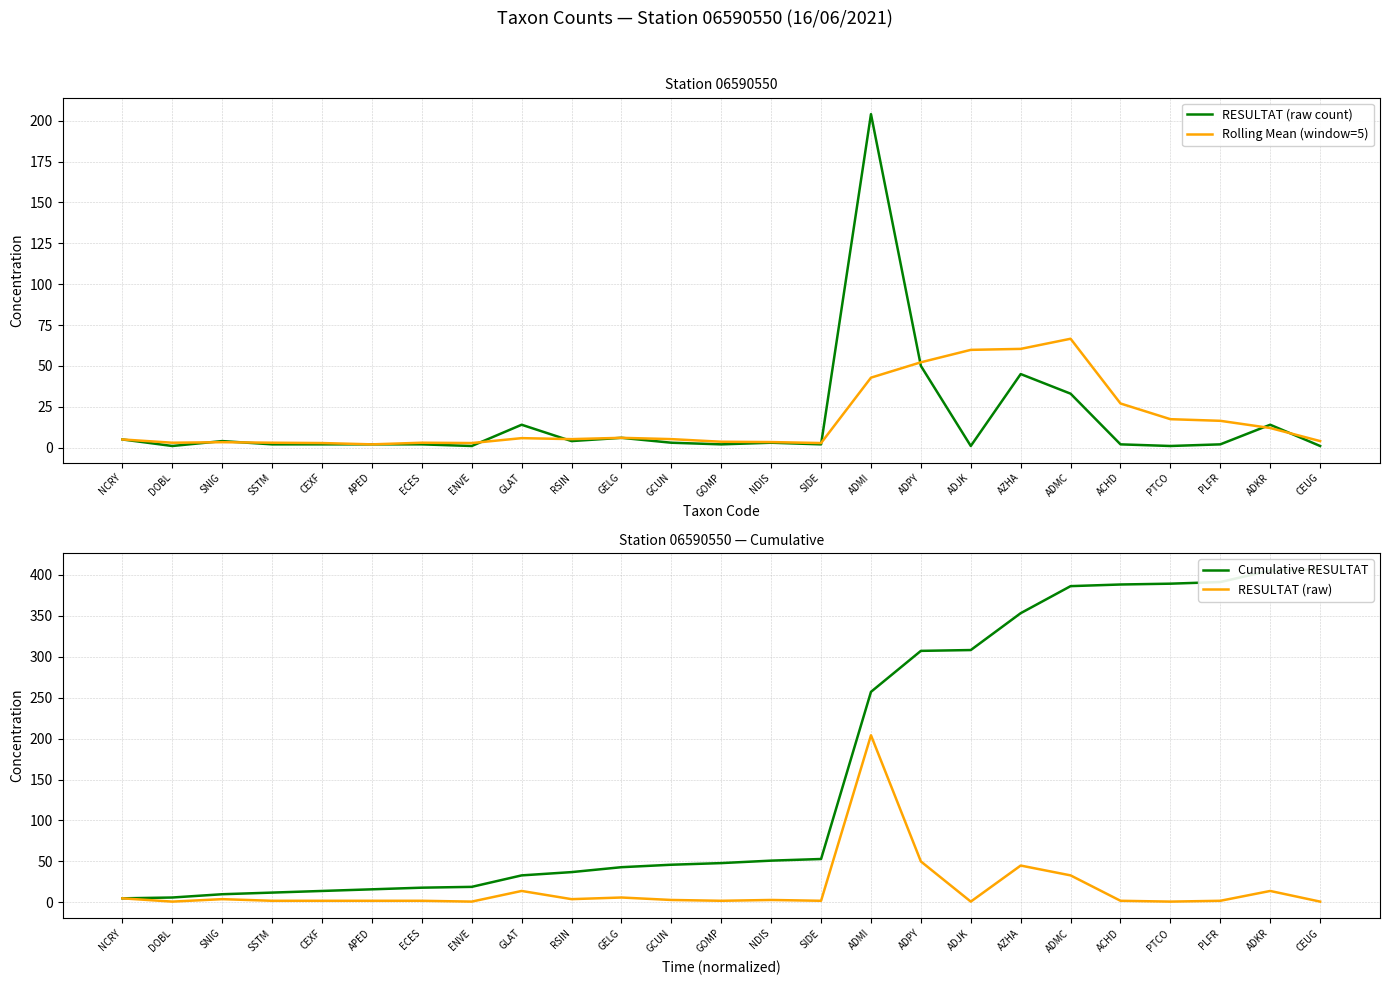

True or false: Rolling Mean (window=5) and Cumulative RESULTAT cross at least once.

False